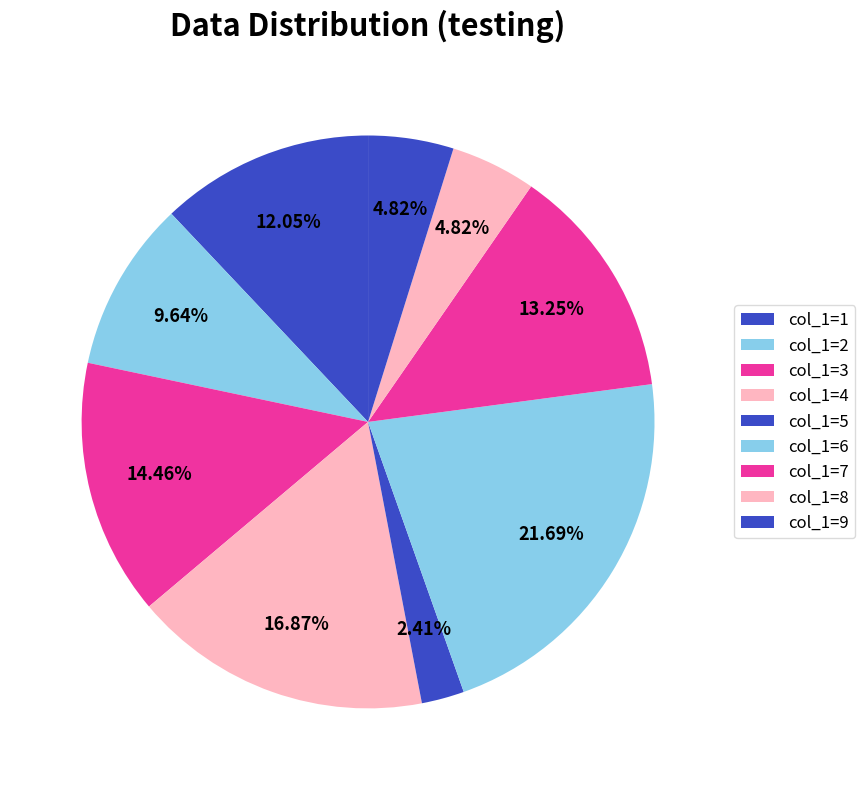

How many slices are in this pie chart?

9